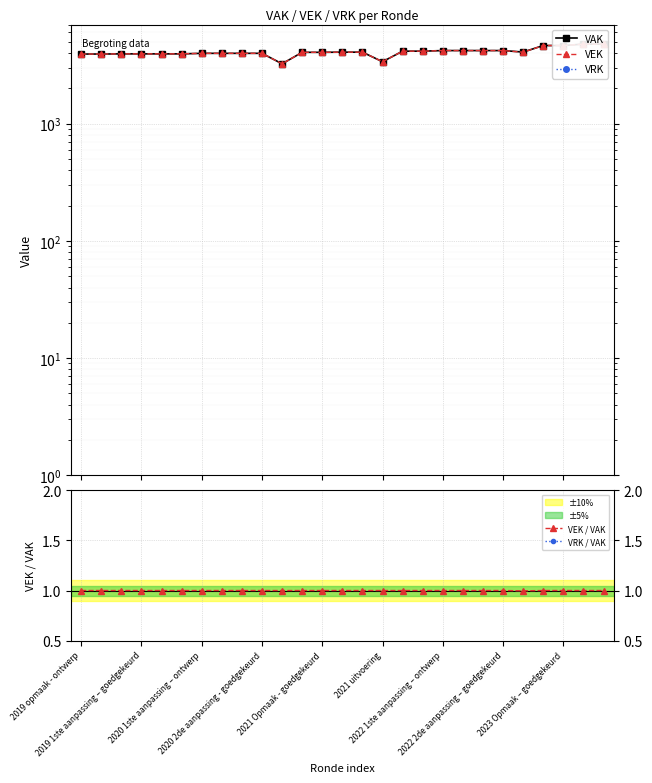

What is the maximum value for VEK / VAK?

1.0